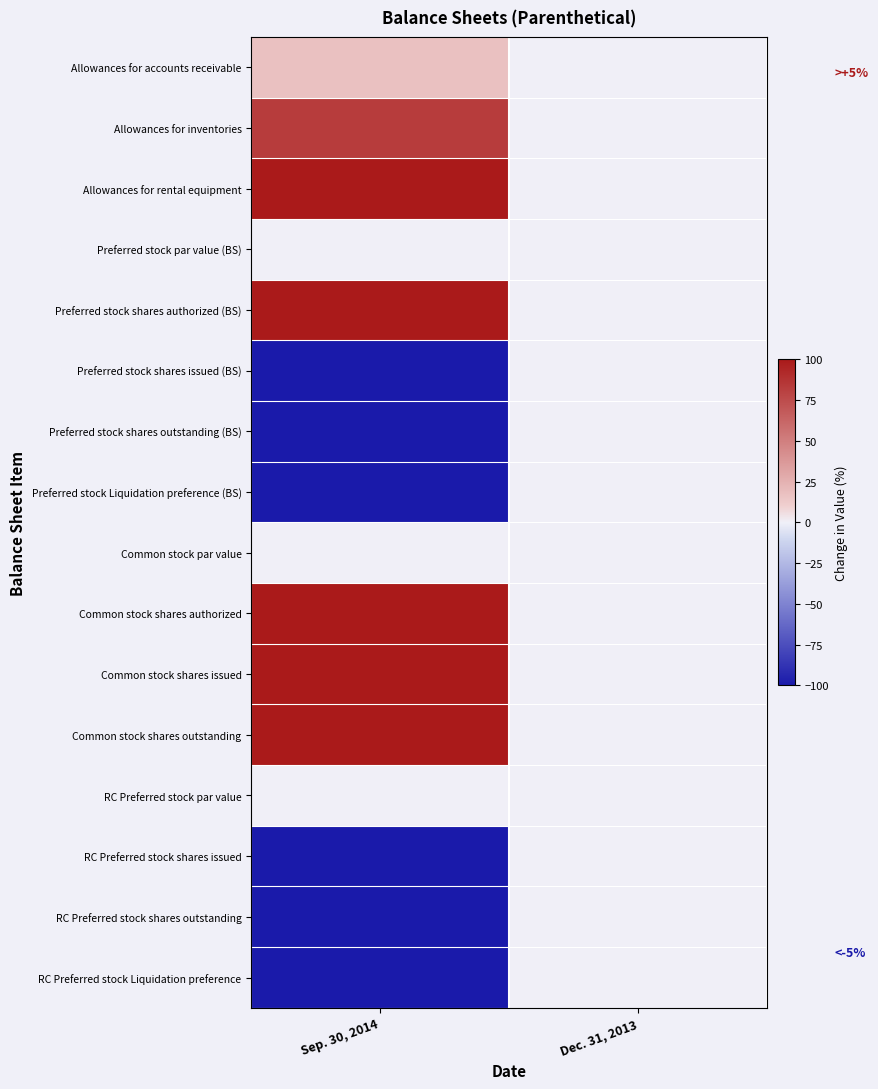

What is the greatest value displayed?

9900.0